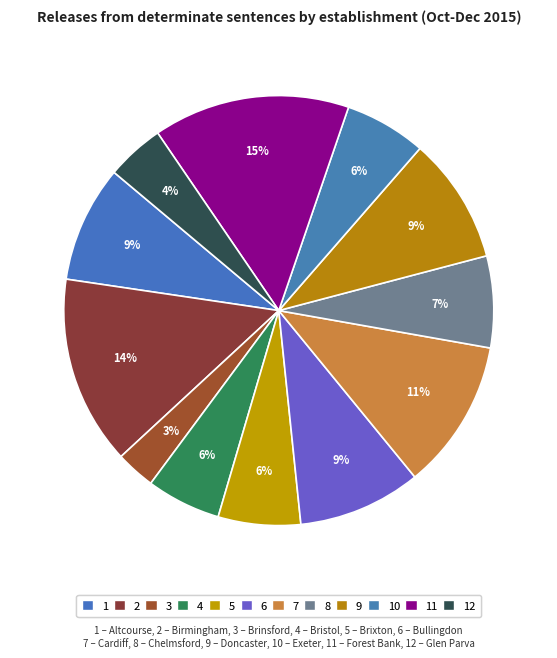

How many slices are in this pie chart?

12